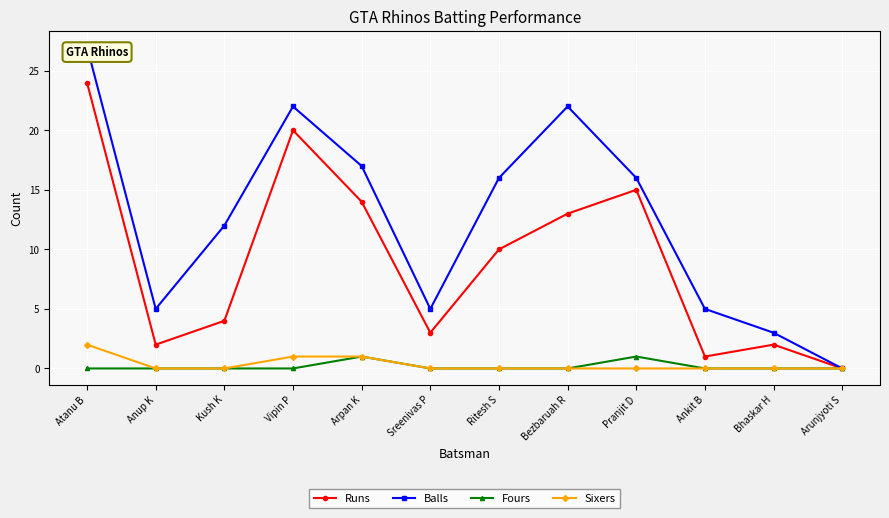

How many lines are shown in the chart?

4